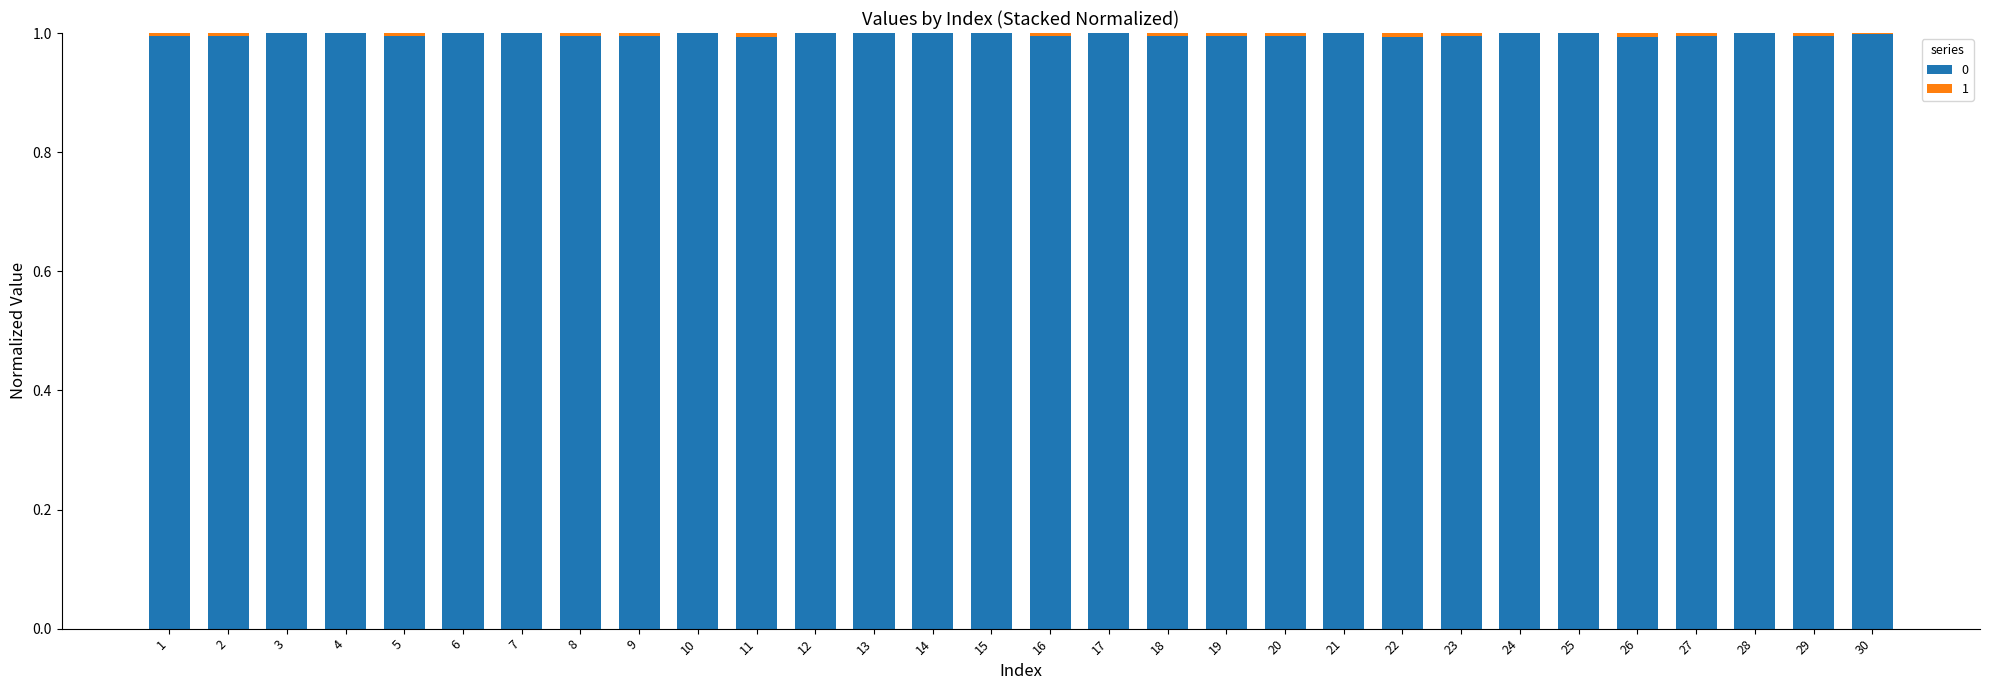

Count the number of categories in the chart.

30